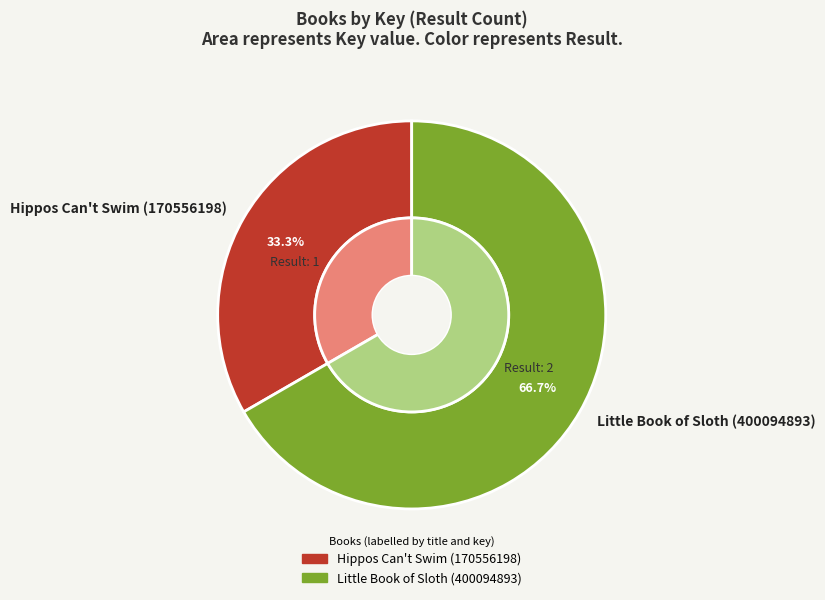

Between Hippos Can't Swim (170556198) and Little Book of Sloth (400094893), which is larger?

Little Book of Sloth (400094893)